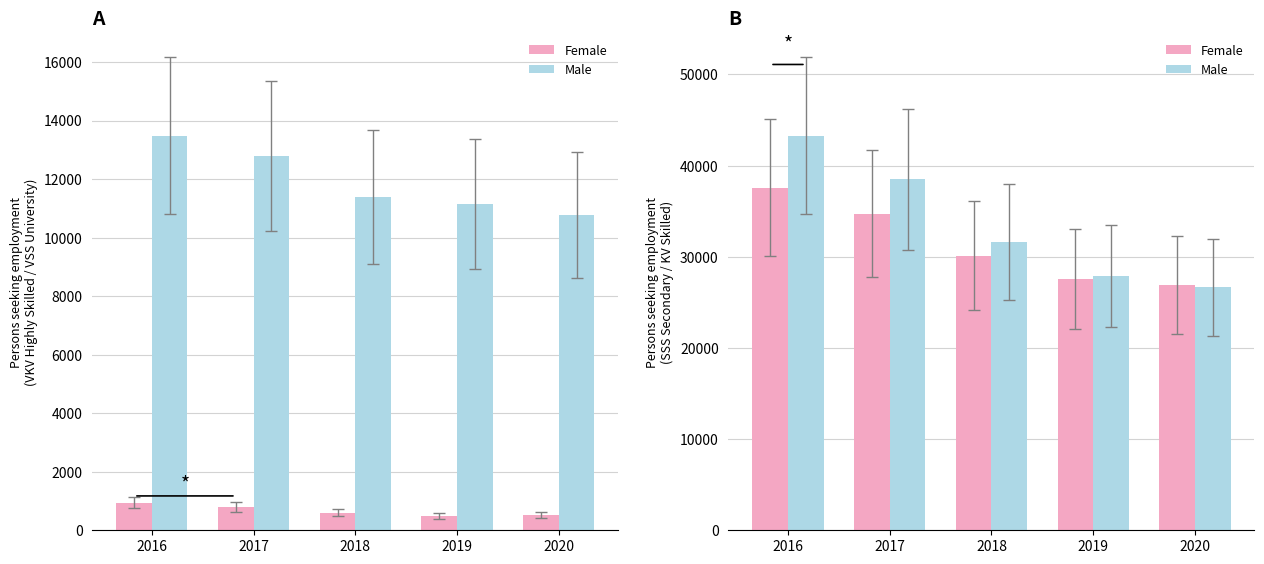

What is the value of the Male bar at the 5th from the left?

26671